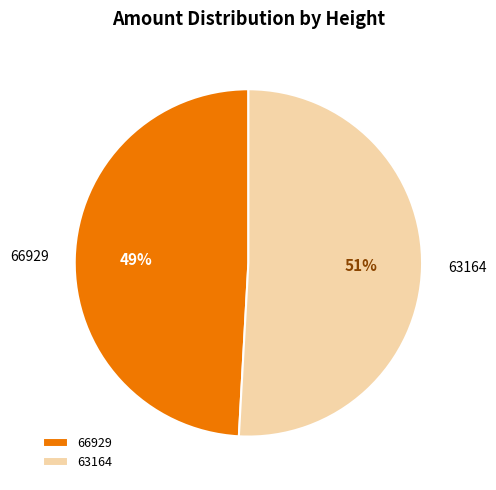

To the nearest percent, what is the difference between the largest and smallest slice percentages?

2%